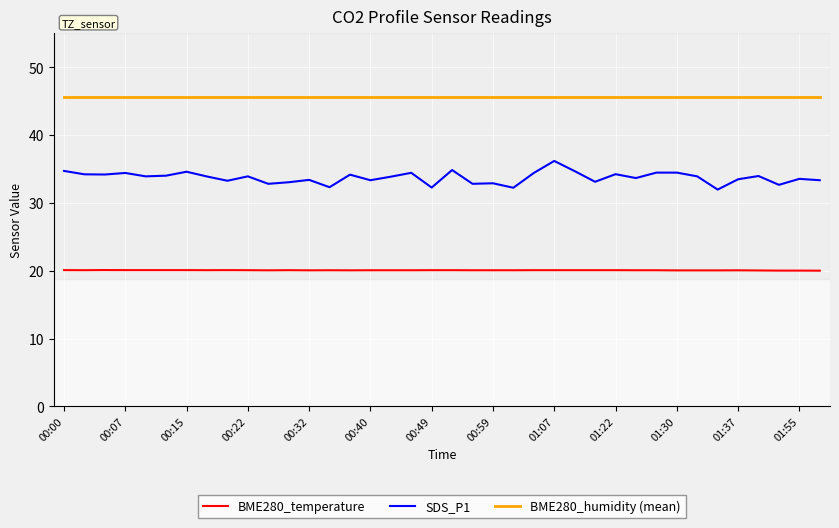

True or false: BME280_temperature and BME280_humidity (mean) cross at least once.

False